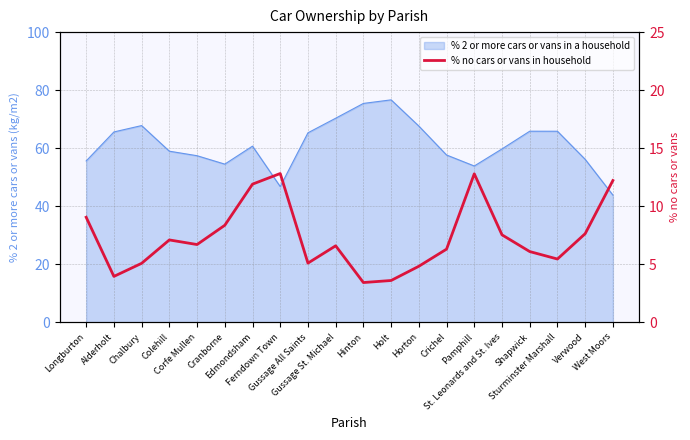

The value at Corfe Mullen is 6.7. True or false?

True